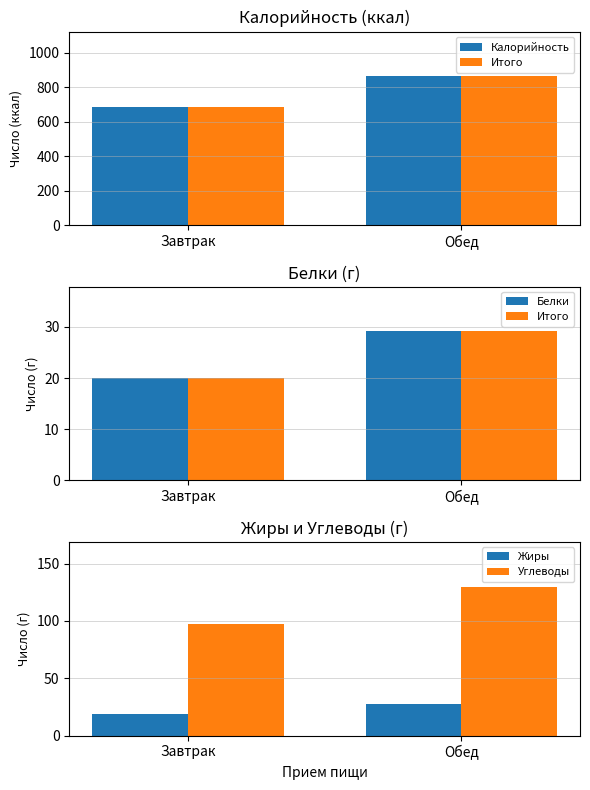

True or false: Итого has a value of 39.0 at Обед.

False